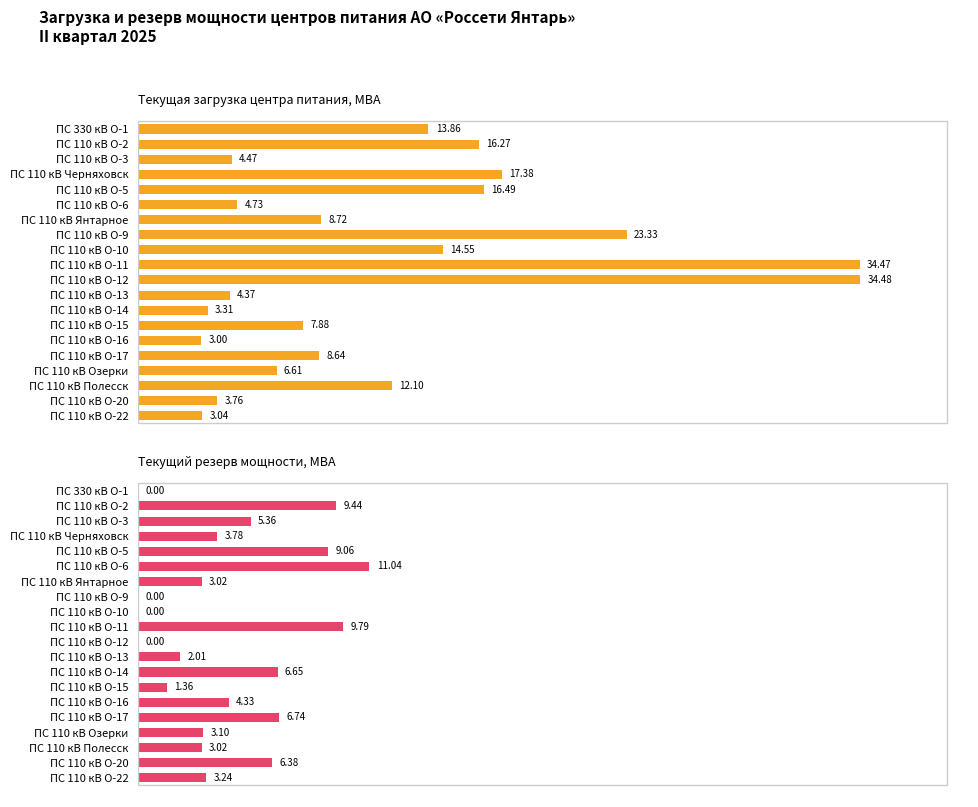

Rank the categories by Текущий резерв мощности, МВА value from highest to lowest.

ПС 110 кВ О-6, ПС 110 кВ О-11, ПС 110 кВ О-2, ПС 110 кВ О-5, ПС 110 кВ О-17, ПС 110 кВ О-14, ПС 110 кВ О-20, ПС 110 кВ О-3, ПС 110 кВ О-16, ПС 110 кВ Черняховск, ПС 110 кВ О-22, ПС 110 кВ Озерки, ПС 110 кВ Янтарное, ПС 110 кВ Полесск, ПС 110 кВ О-13, ПС 110 кВ О-15, ПС 330 кВ О-1, ПС 110 кВ О-9, ПС 110 кВ О-10, ПС 110 кВ О-12